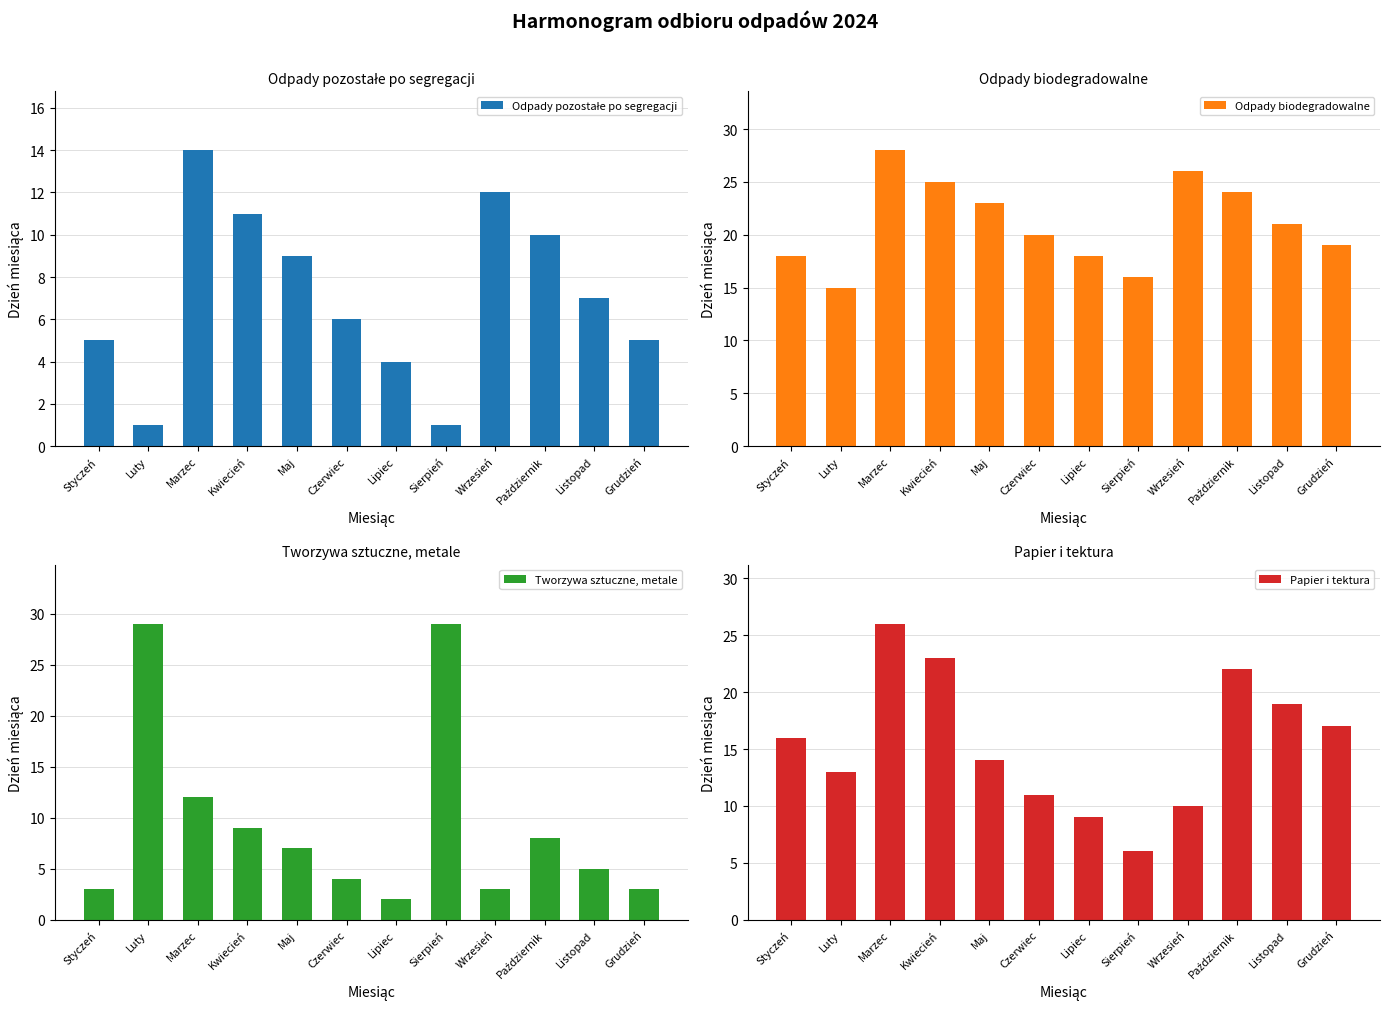

Reading left to right, list all the values displayed in this chart.

Odpady pozostałe po segregacji: Styczeń=5	Luty=1	Marzec=14	Kwiecień=11	Maj=9	Czerwiec=6	Lipiec=4	Sierpień=1	Wrzesień=12	Październik=10	Listopad=7	Grudzień=5
Odpady biodegradowalne: Styczeń=18	Luty=15	Marzec=28	Kwiecień=25	Maj=23	Czerwiec=20	Lipiec=18	Sierpień=16	Wrzesień=26	Październik=24	Listopad=21	Grudzień=19
Tworzywa sztuczne, metale: Styczeń=3	Luty=29	Marzec=12	Kwiecień=9	Maj=7	Czerwiec=4	Lipiec=2	Sierpień=29	Wrzesień=3	Październik=8	Listopad=5	Grudzień=3
Papier i tektura: Styczeń=16	Luty=13	Marzec=26	Kwiecień=23	Maj=14	Czerwiec=11	Lipiec=9	Sierpień=6	Wrzesień=10	Październik=22	Listopad=19	Grudzień=17